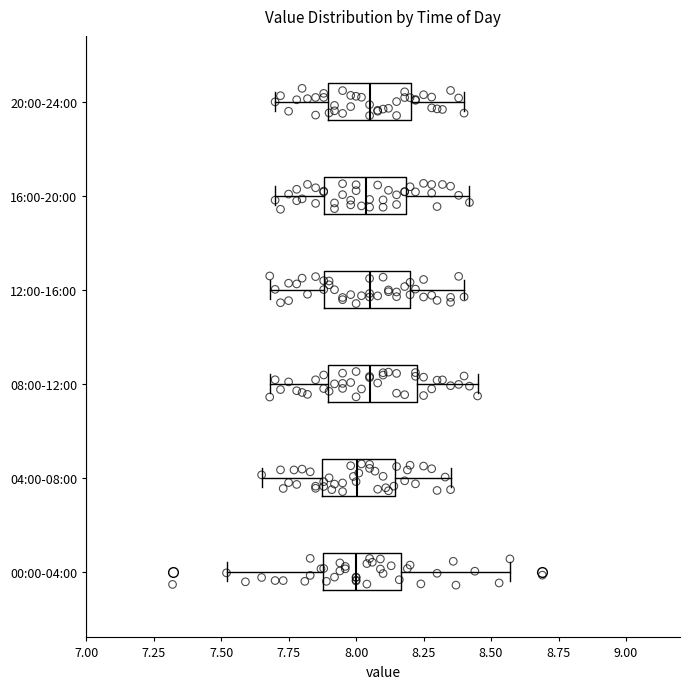

Where does the median line of the box for 12:00-16:00 sit on the x-axis? The values are not printed on the chart, so give them approximately, as read against the axis.

8.05